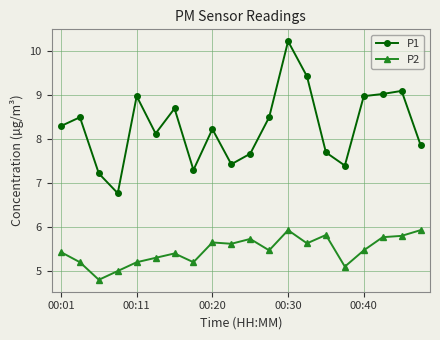

What is the minimum value shown in the chart?

4.8